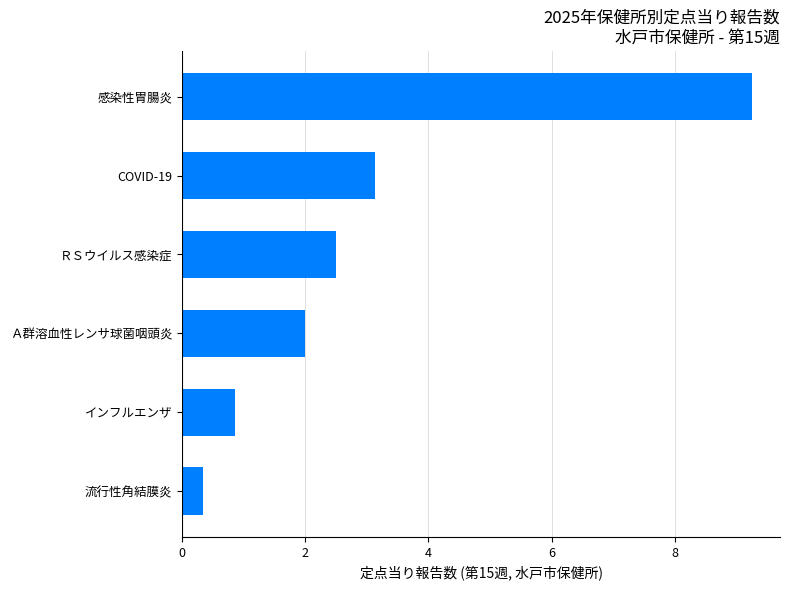

How many data points does each series have?

6